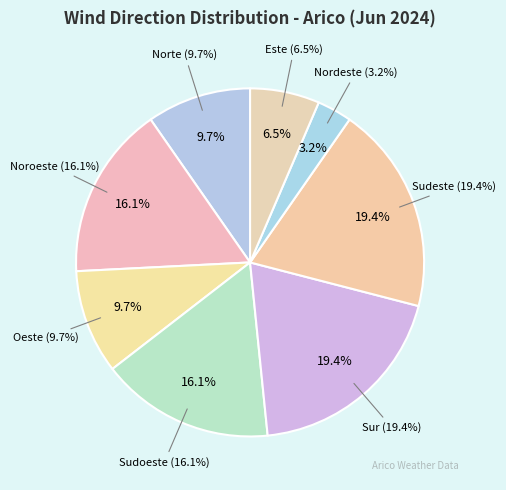

Does any single category account for the majority?

No